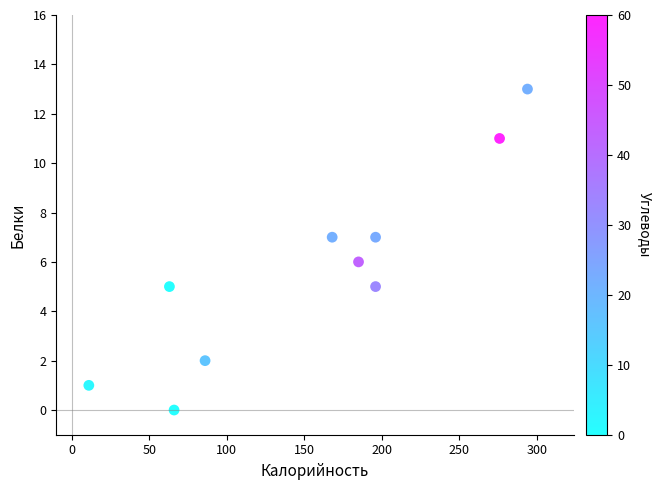

What is the average X value?

154